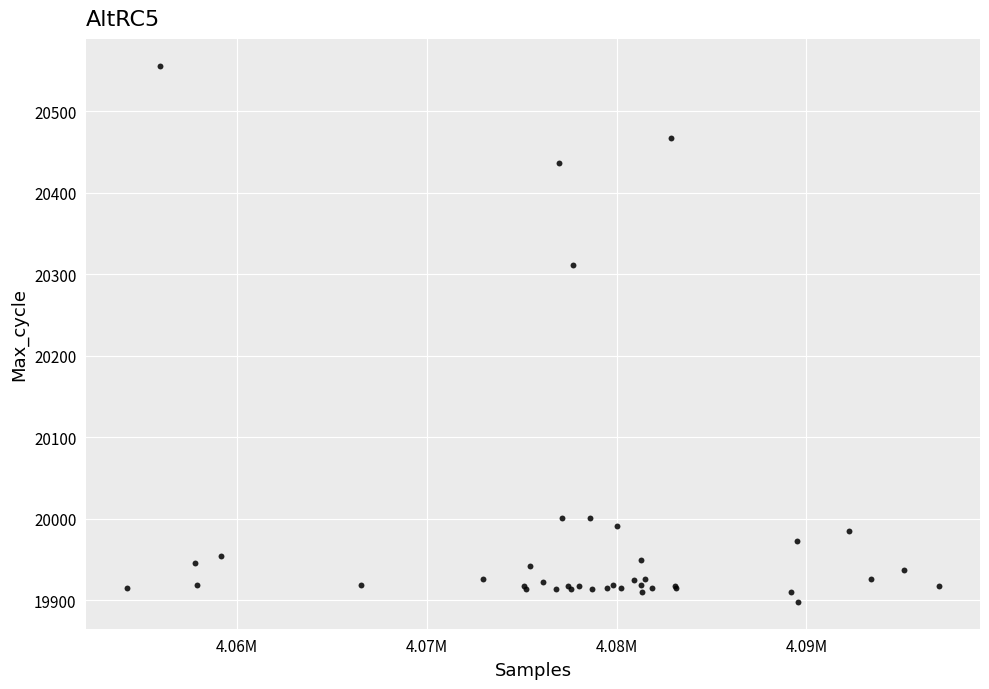

What Y value in the scatter plot is closest to 20227?

20312